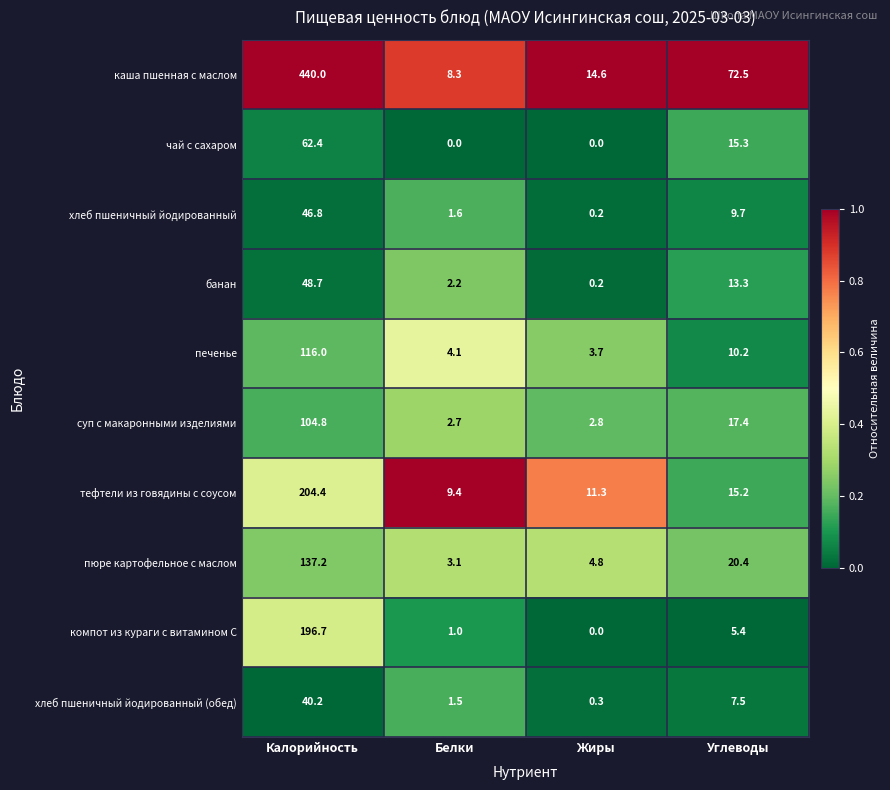

What value does the печенье series have at Жиры?

3.7